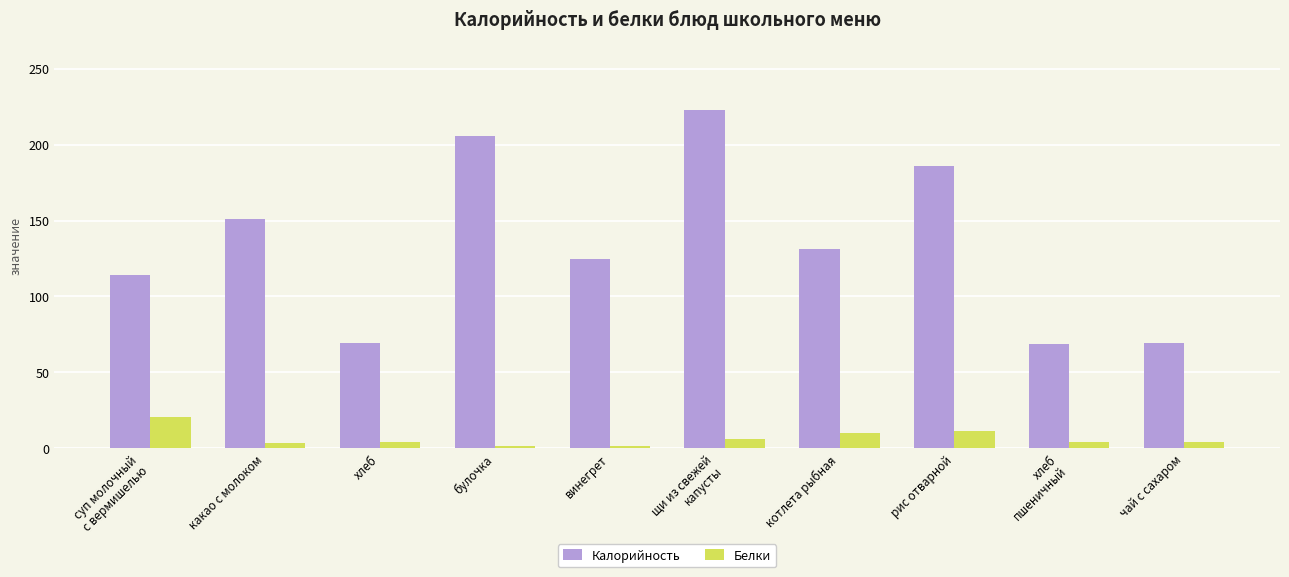

What position from the left is суп молочный
с вермишелью?

1